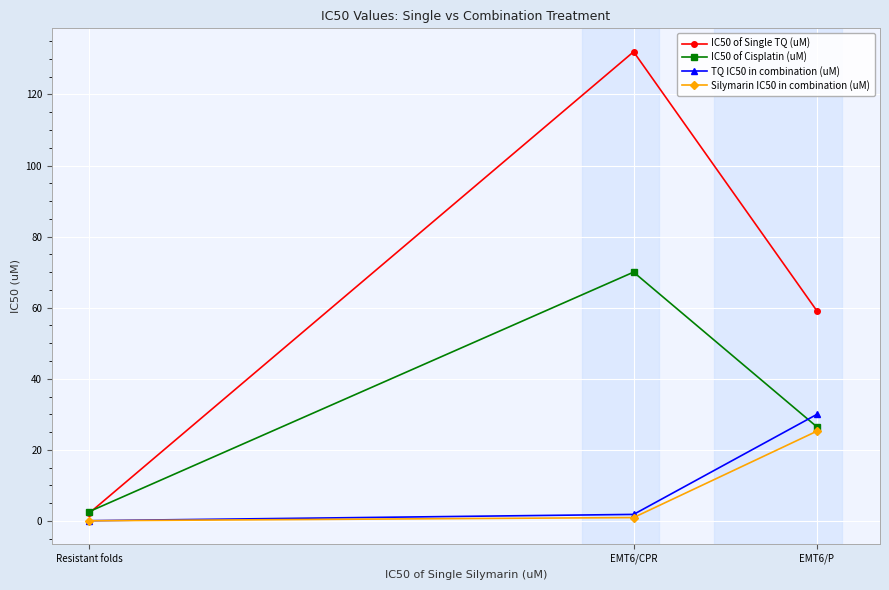

Between EMT6/CPR and Resistant folds, which series saw the biggest shift?

IC50 of Single TQ (uM)